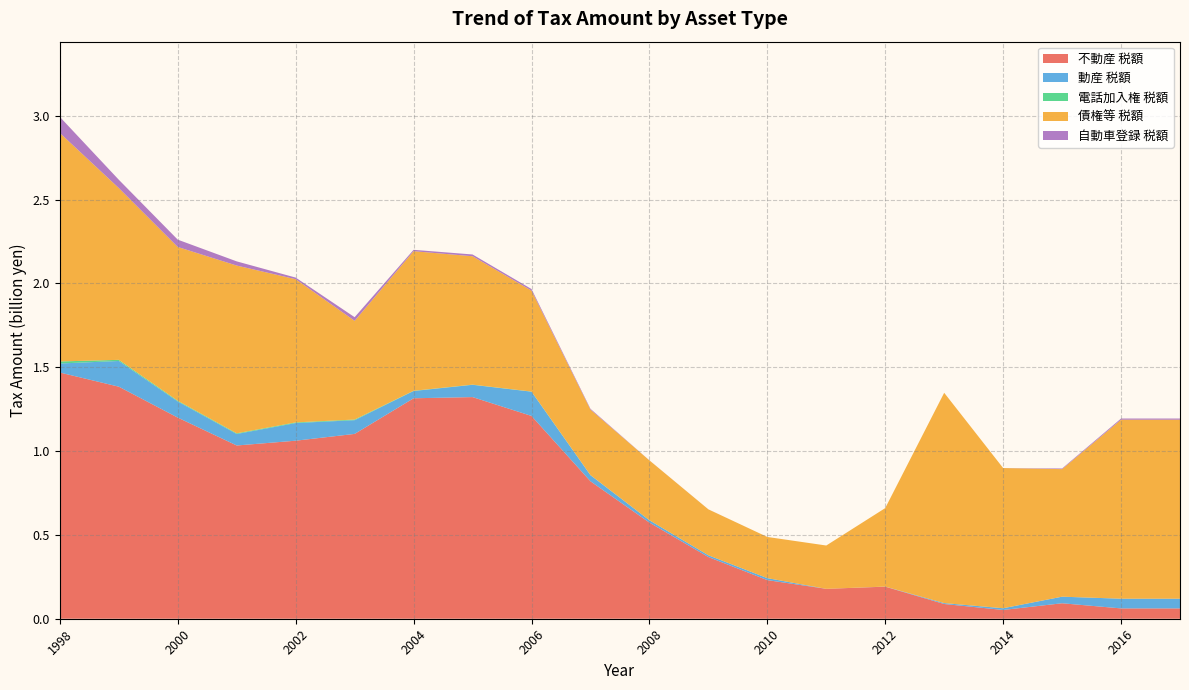

Reading left to right, what are all the values shown in this chart?

不動産 税額: 1468624	1384267	1199710	1033464	1062015	1102558	1315116	1322152	1209726	819969	573538	368145	230389	178364	191295	87861	52329	92274	61616	61616
動産 税額: 53904	153375	96299	68673	105313	81881	43363	73228	144649	36254	13918	10368	11818	0	529	5453	10237	39262	57832	57832
電話加入権 税額: 12240	6688	4311	4031	3915	3821	1301	1116	936	824	0	0	0	0	0	0	0	0	0	0
債権等 税額: 1362822	1024776	917293	1000599	854234	588771	832726	765902	601904	390492	357191	273896	245589	258416	468141	1254533	836393	760873	1067913	1067913
自動車登録 税額: 95808	49447	43664	24957	9538	21820	8195	10489	9568	4716	314	219	0	0	0	0	0	3838	6908	6908